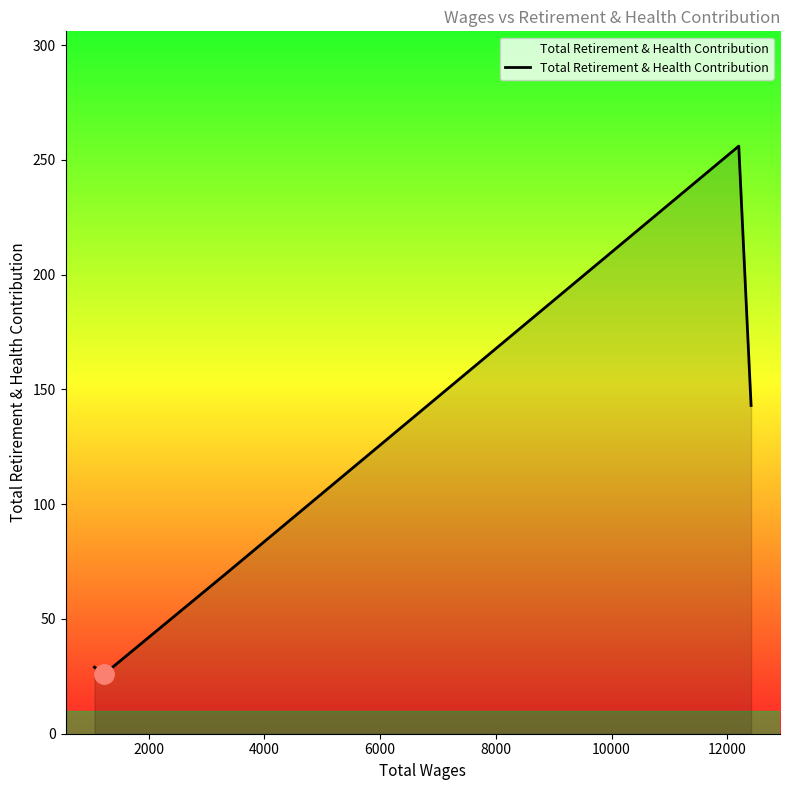

True or false: there are more than 2 points higher than both neighbors.

False